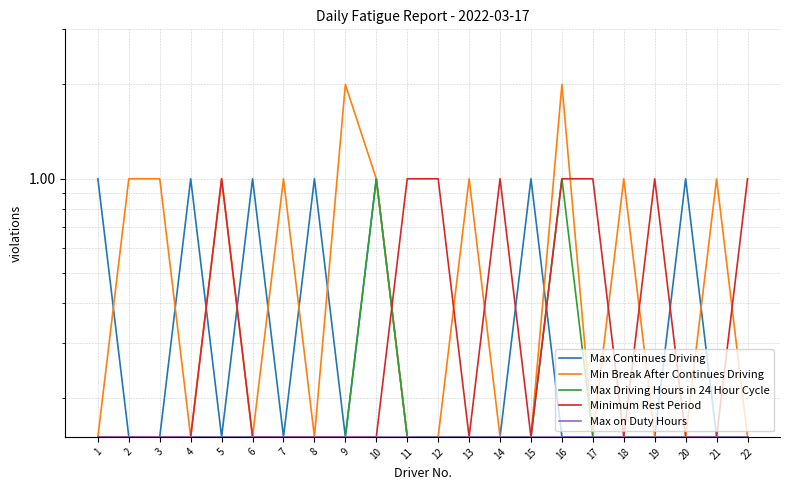

Reading left to right, what are all the values shown in this chart?

Max Continues Driving: 1.0	0.1	0.1	1.0	0.1	1.0	0.1	1.0	0.1	1.0	0.1	0.1	0.1	0.1	1.0	0.1	0.1	0.1	0.1	1.0	0.1	0.1
Min Break After Continues Driving: 0.1	1.0	1.0	0.1	1.0	0.1	1.0	0.1	2.0	1.0	0.1	0.1	1.0	0.1	0.1	2.0	0.1	1.0	0.1	0.1	1.0	0.1
Max Driving Hours in 24 Hour Cycle: 0.1	0.1	0.1	0.1	0.1	0.1	0.1	0.1	0.1	1.0	0.1	0.1	0.1	0.1	0.1	1.0	0.1	0.1	0.1	0.1	0.1	0.1
Minimum Rest Period: 0.1	0.1	0.1	0.1	1.0	0.1	0.1	0.1	0.1	0.1	1.0	1.0	0.1	1.0	0.1	1.0	1.0	0.1	1.0	0.1	0.1	1.0
Max on Duty Hours: 0.1	0.1	0.1	0.1	0.1	0.1	0.1	0.1	0.1	0.1	0.1	0.1	0.1	0.1	0.1	0.1	0.1	0.1	0.1	0.1	0.1	0.1